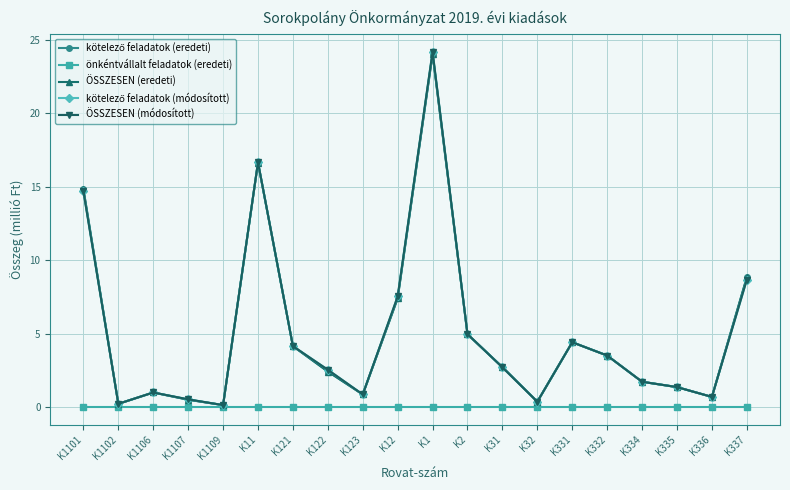

Is the value of ÖSSZESEN (módosított) at K11 greater than the value of kötelező feladatok (eredeti) at K122?

Yes